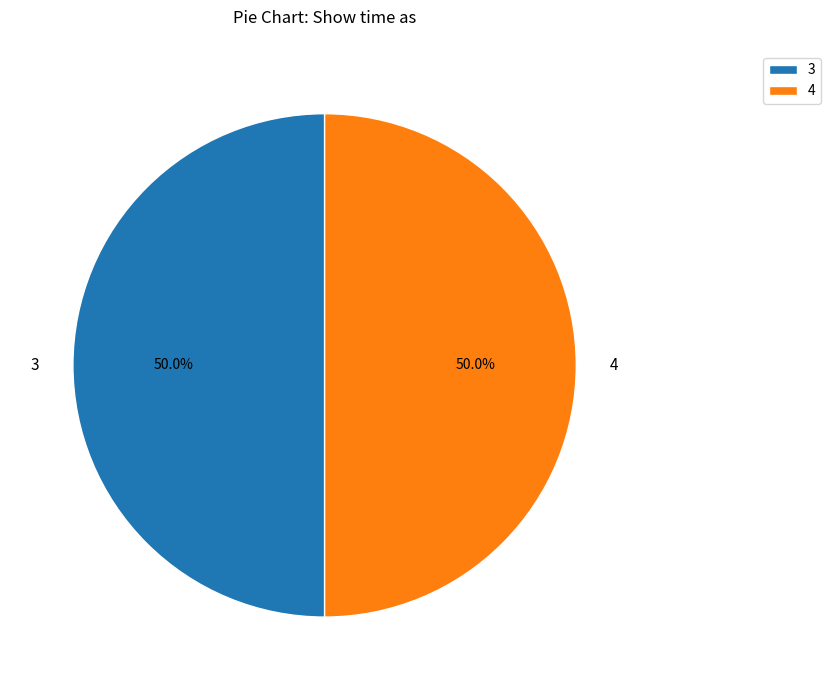

What percentage is NOT represented by 4?

50.0%